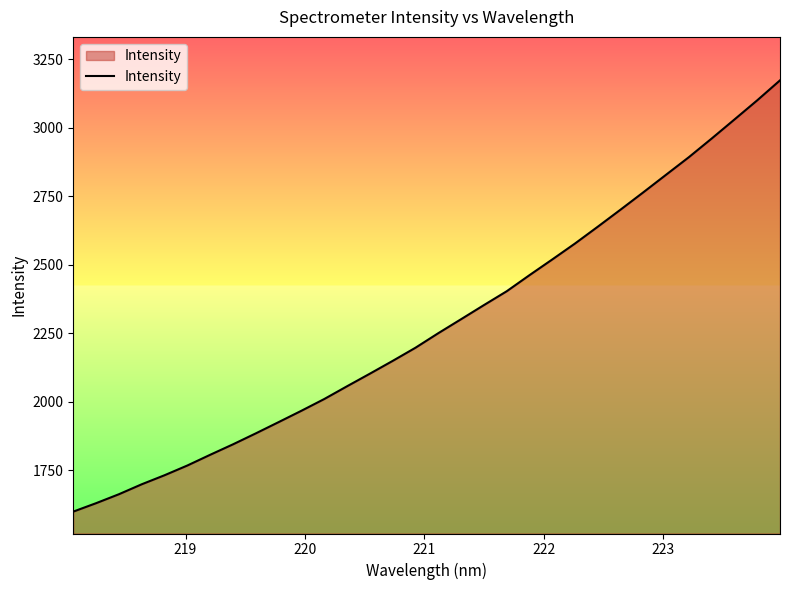

What is the greatest value displayed?

3173.7